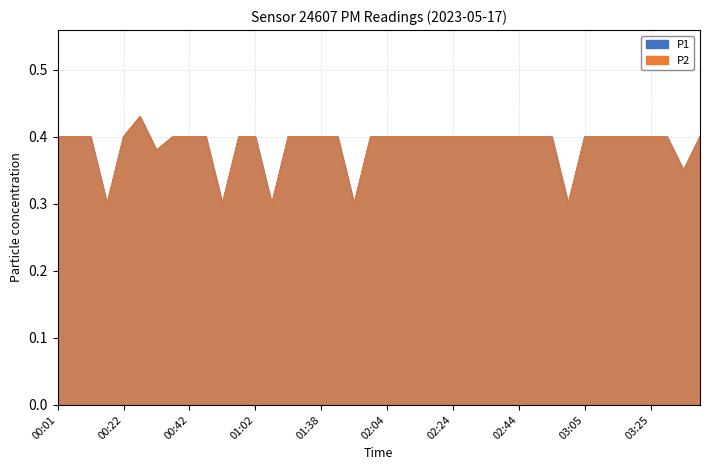

Reading left to right, transcribe all the data shown in this chart.

P1: 0.4	0.4	0.4	0.3	0.4	0.4	0.4	0.4	0.4	0.4	0.3	0.4	0.4	0.3	0.4	0.4	0.4	0.4	0.3	0.4	0.4	0.4	0.4	0.4	0.4	0.4	0.4	0.4	0.4	0.4	0.4	0.3	0.4	0.4	0.4	0.4	0.4	0.4	0.3	0.4
P2: 0.4	0.4	0.4	0.3	0.4	0.4	0.4	0.4	0.4	0.4	0.3	0.4	0.4	0.3	0.4	0.4	0.4	0.4	0.3	0.4	0.4	0.4	0.4	0.4	0.4	0.4	0.4	0.4	0.4	0.4	0.4	0.3	0.4	0.4	0.4	0.4	0.4	0.4	0.3	0.4